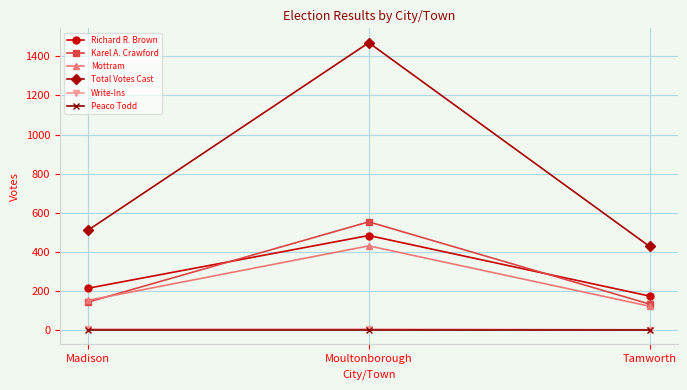

Which series has the widest spread of values?

Total Votes Cast